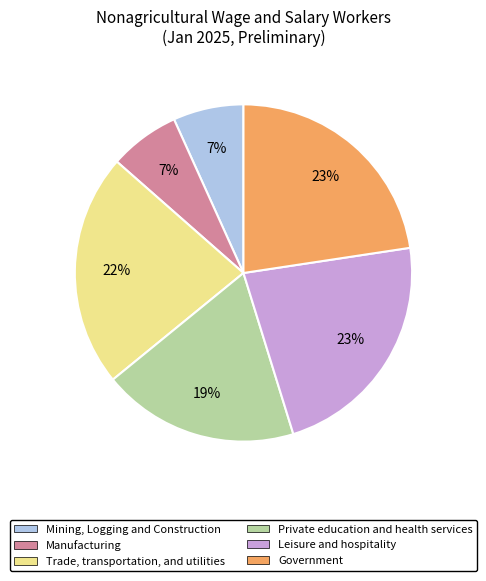

The Trade, transportation, and utilities slice represents 22% of the pie. True or false?

True